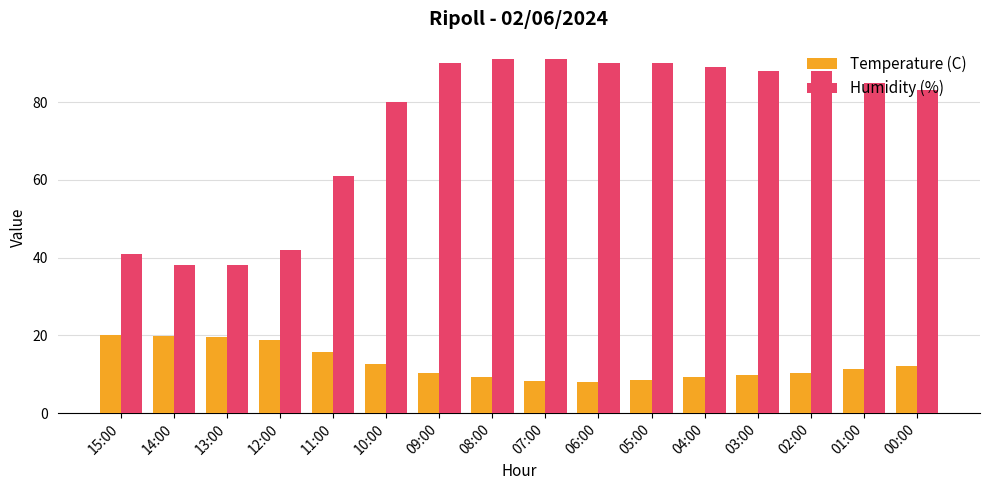

What is the label of the 16th bar from the left?

00:00